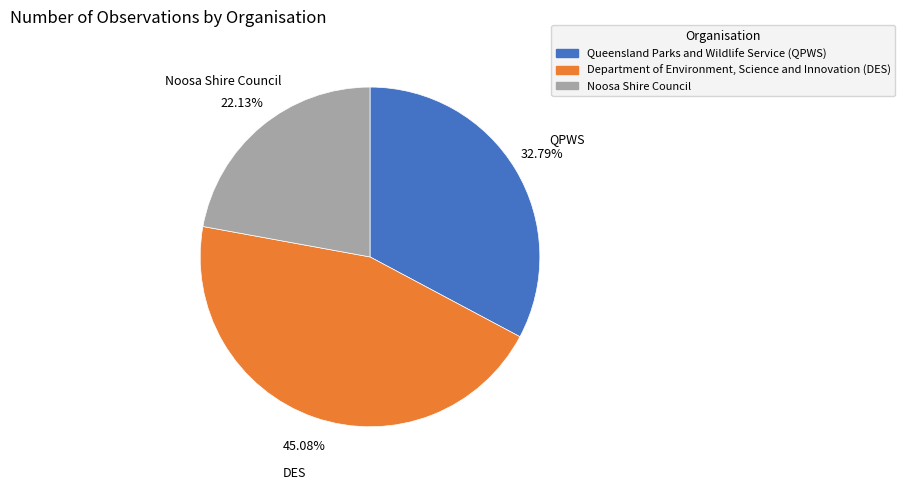

What percentage is the Queensland Parks and Wildlife Service (QPWS) slice, to the nearest percent?

33%